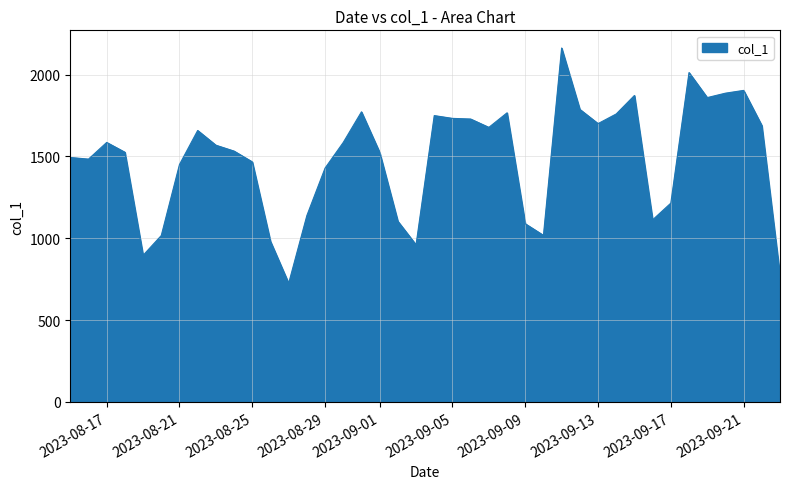

What is the smallest value displayed?

725